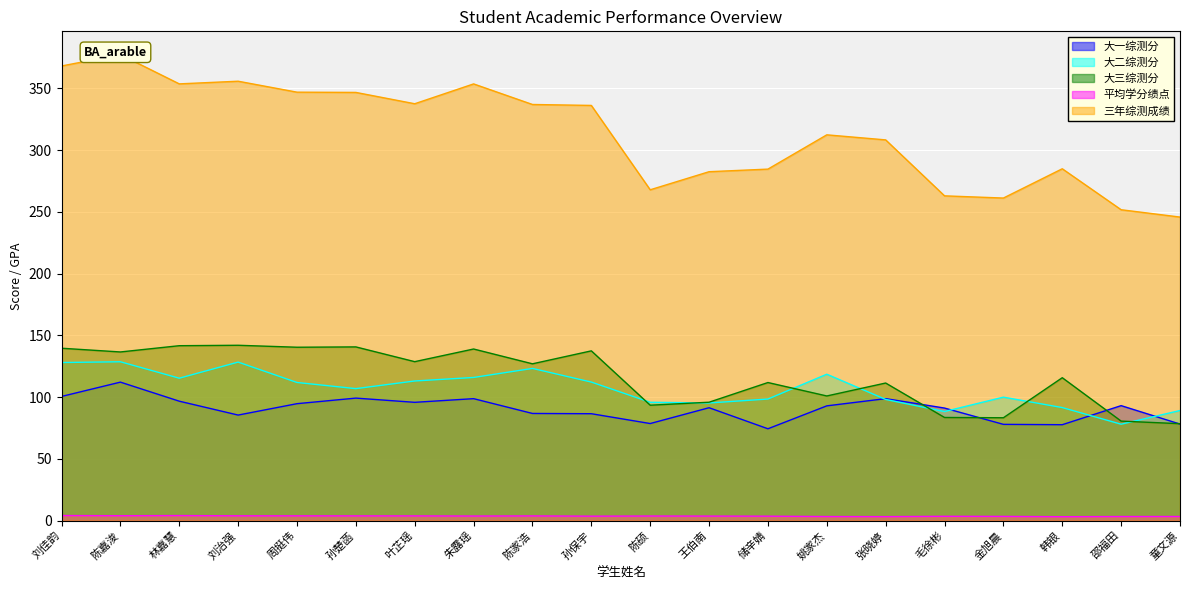

How many lines are shown in the chart?

5